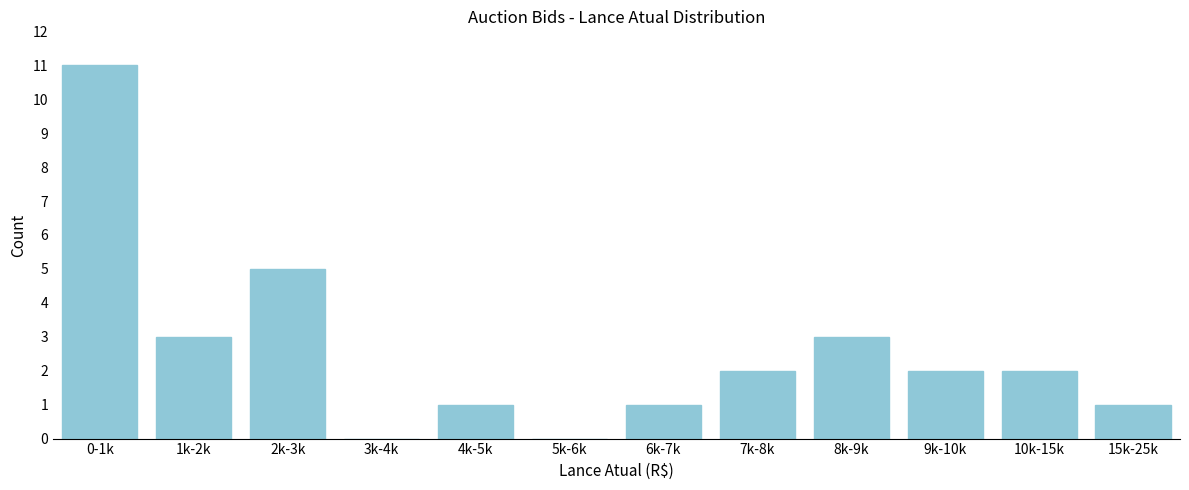

Reading left to right, transcribe all the data shown in this chart.

0-1k=11	1k-2k=3	2k-3k=5	3k-4k=0	4k-5k=1	5k-6k=0	6k-7k=1	7k-8k=2	8k-9k=3	9k-10k=2	10k-15k=2	15k-25k=1